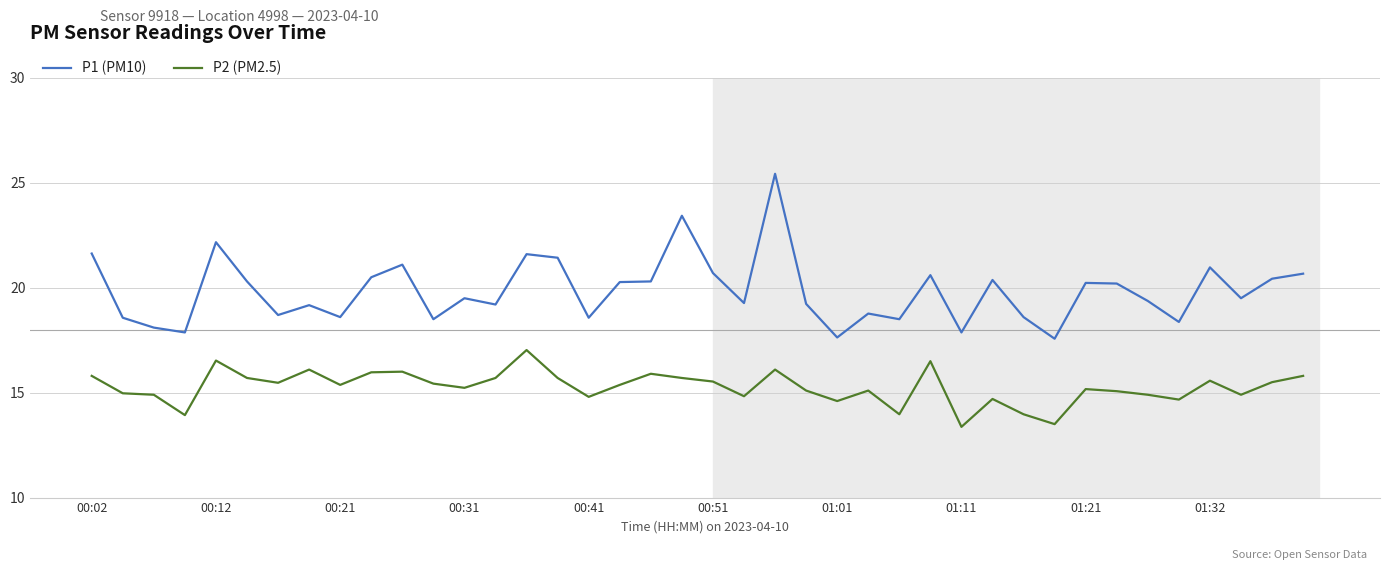

Rank the series by their maximum value, from lowest to highest.

P2 (PM2.5), P1 (PM10)